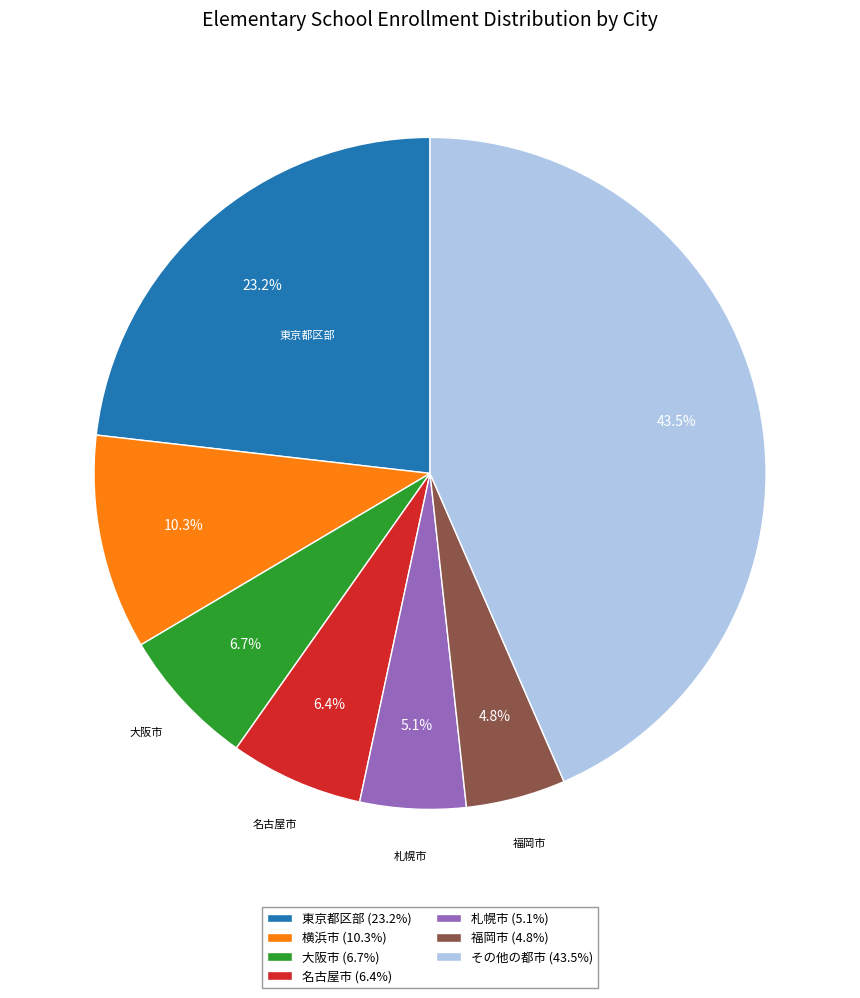

Which has a higher value, 名古屋市 (6.4%) or 福岡市 (4.8%)?

名古屋市 (6.4%)